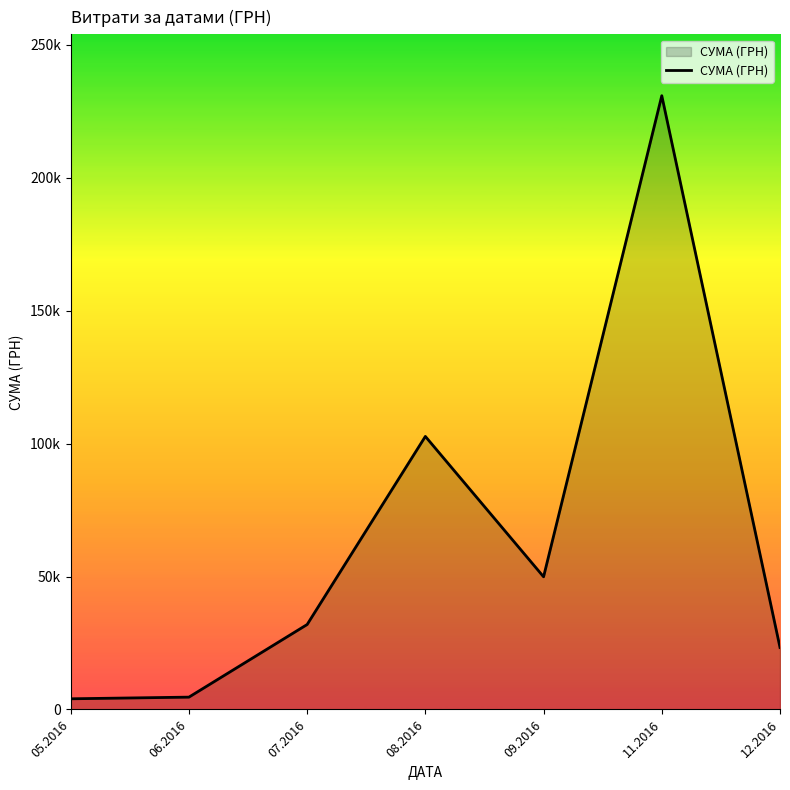

True or false: the data shows 15142.0 at 12.2016.

False